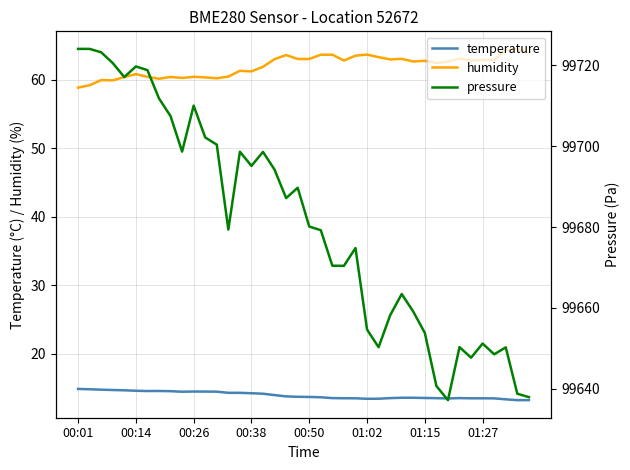

The value of temperature at 01:15 is 13.6. True or false?

True